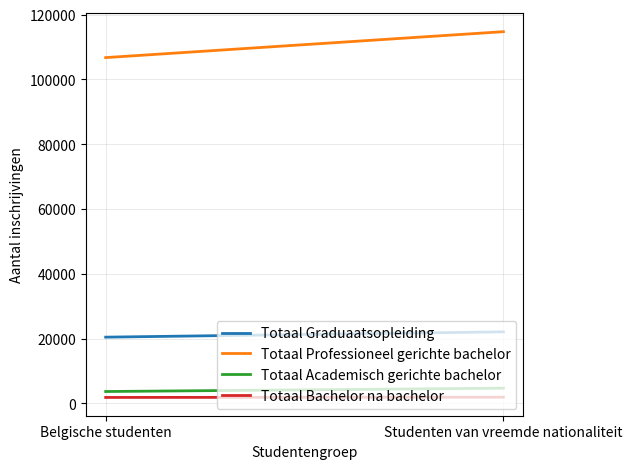

How many values in the Totaal Bachelor na bachelor series are below 1884?

1